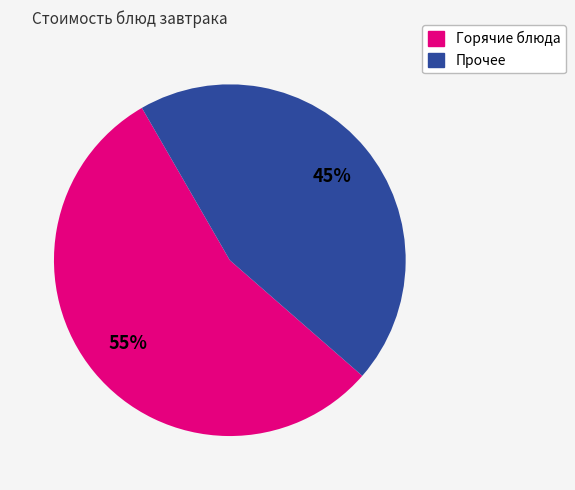

To the nearest percent, what is the difference between the largest and smallest slice percentages?

10%